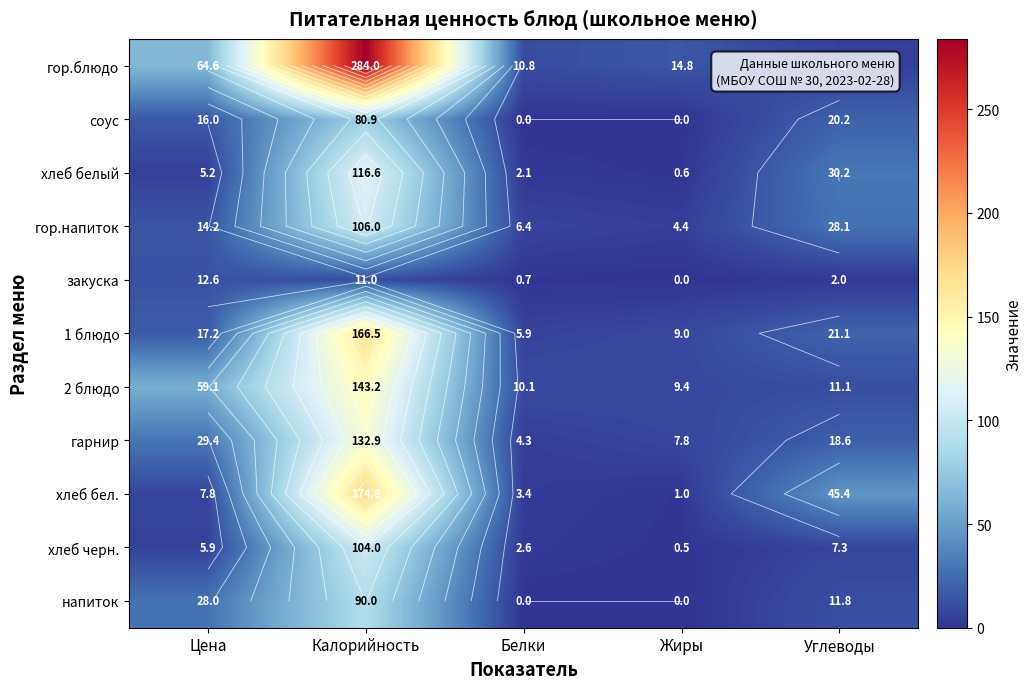

What is the total value across all series at Калорийность?

1410.0